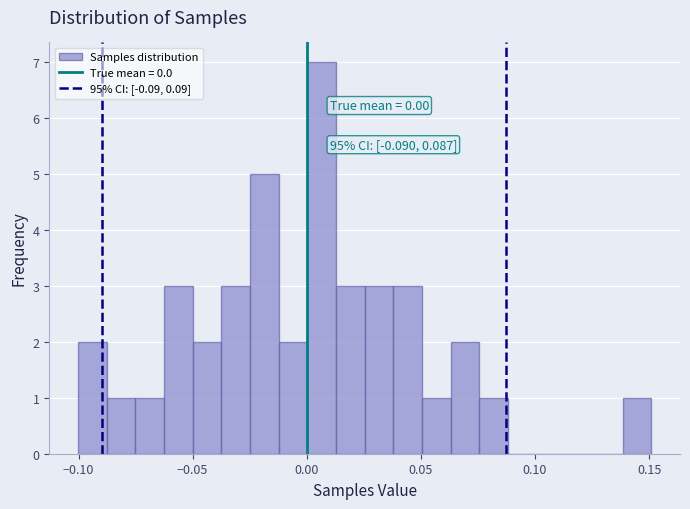

Around what value on the x-axis is the tallest bar? Give the approximate position of its centre, as read against the axis.

0.005